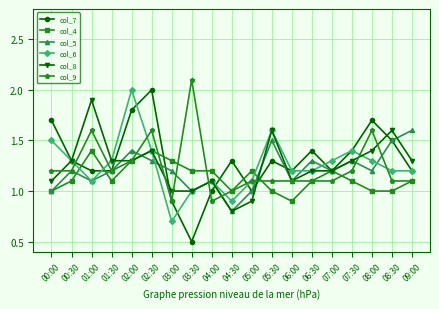

At which category does col_9 reach its first local peak?

01:00